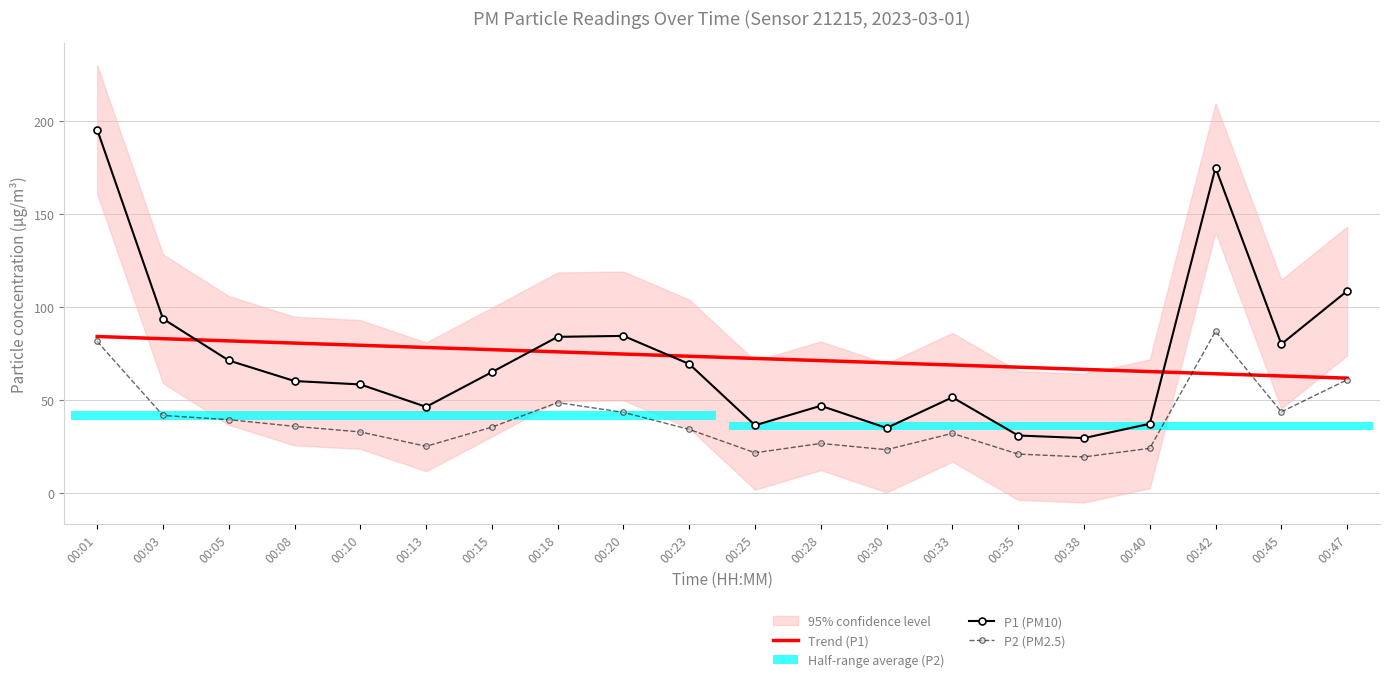

What is the lowest value of the P2 series?

19.3